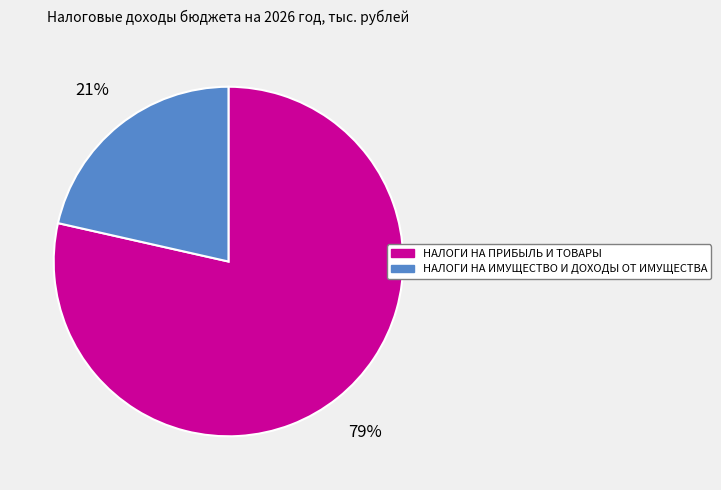

How many slices are in this pie chart?

2